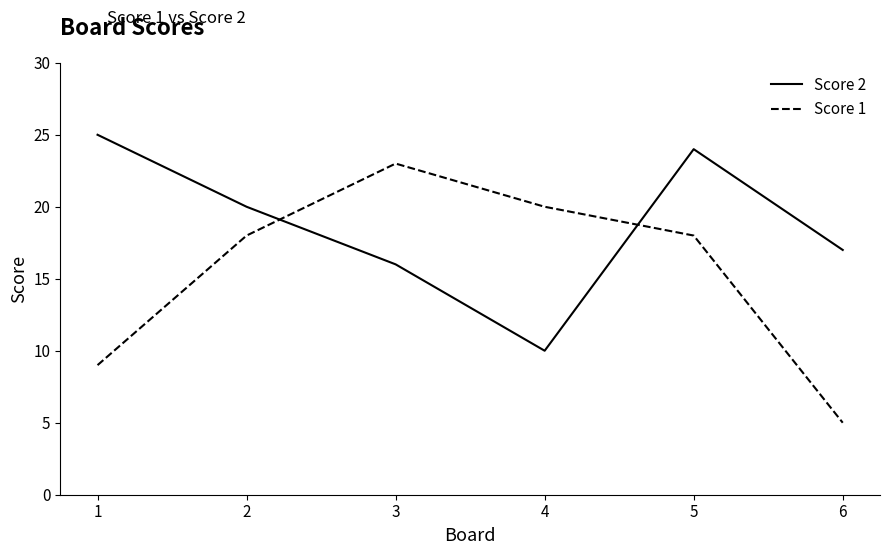

Read the Score 2 value at 4.

10